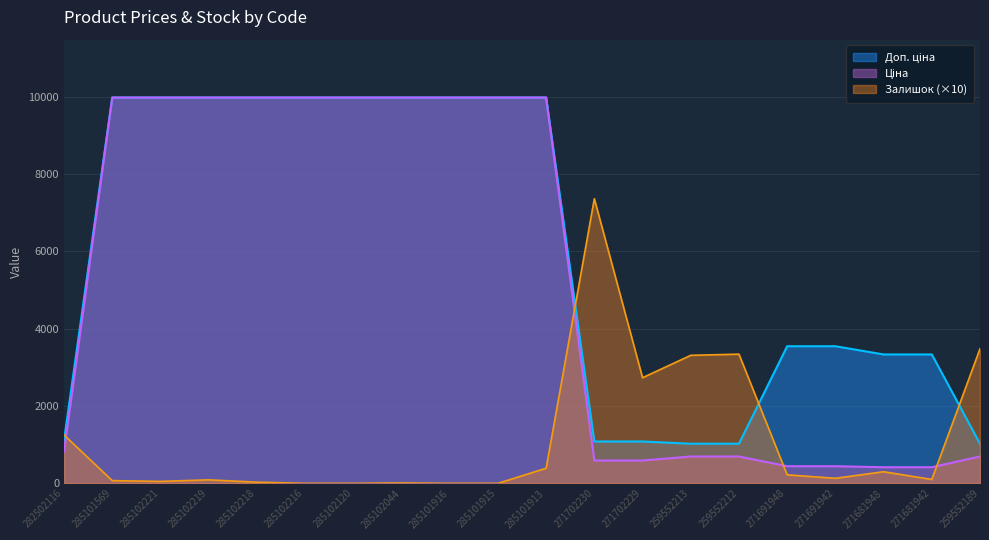

What are all the series names shown in the legend?

Ціна, Доп. ціна, Залишок